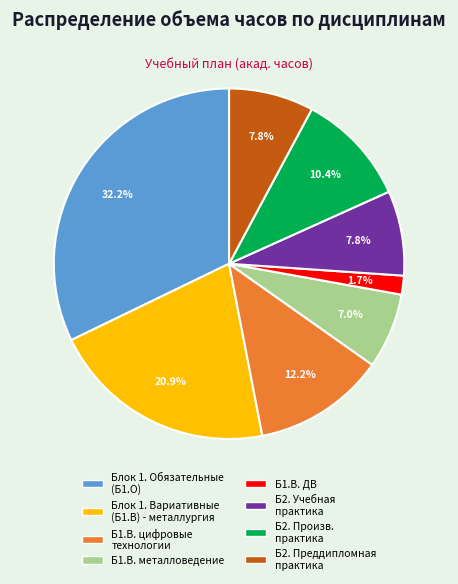

Does any single category account for the majority?

No